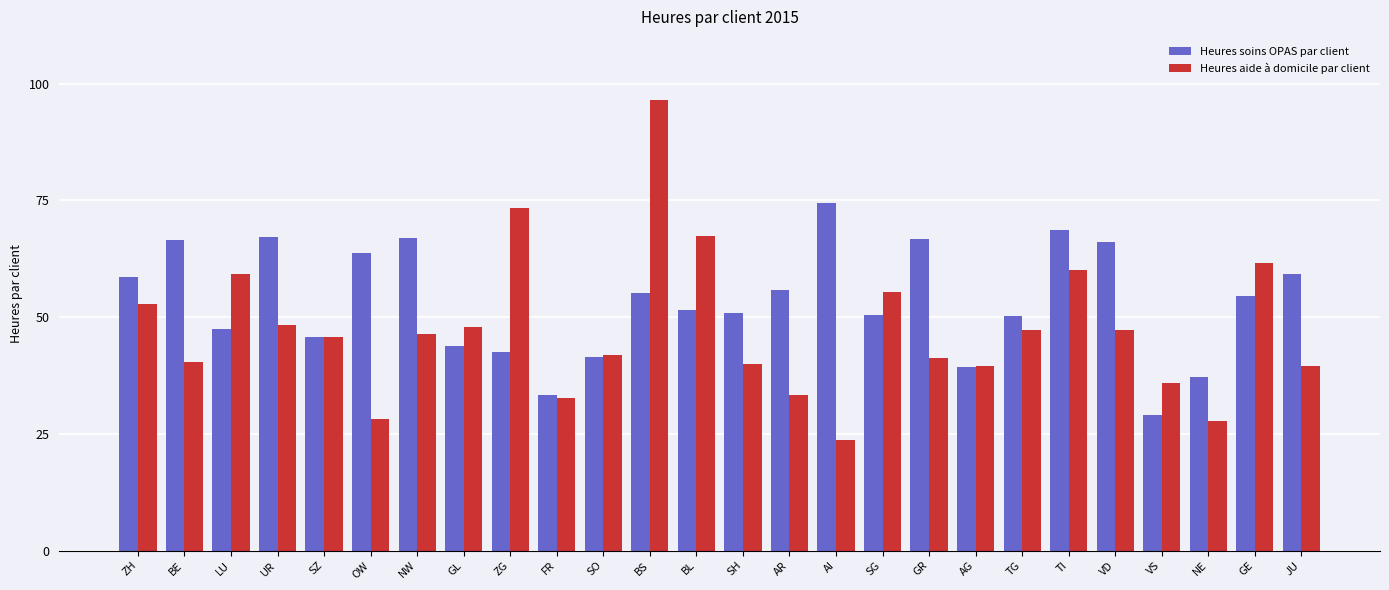

Are the bars horizontal?

No